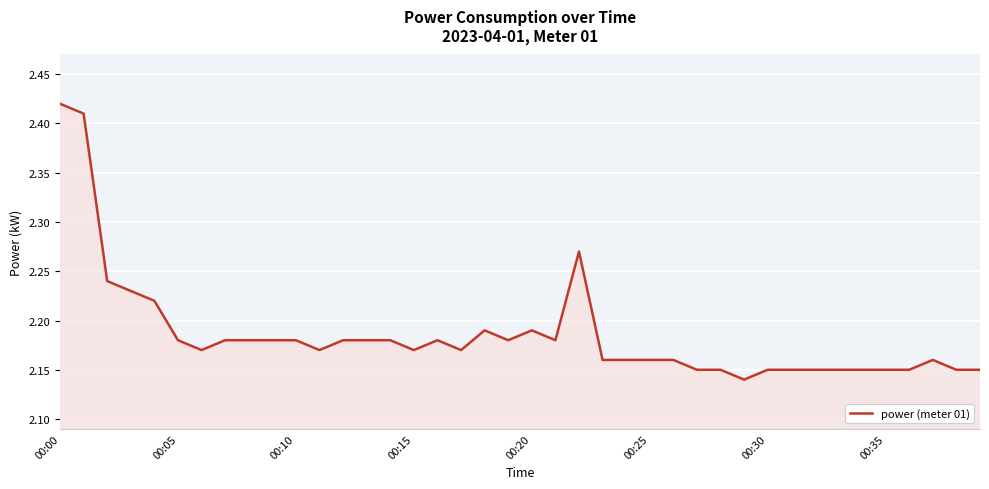

What is the difference between the second highest and minimum values?

0.3